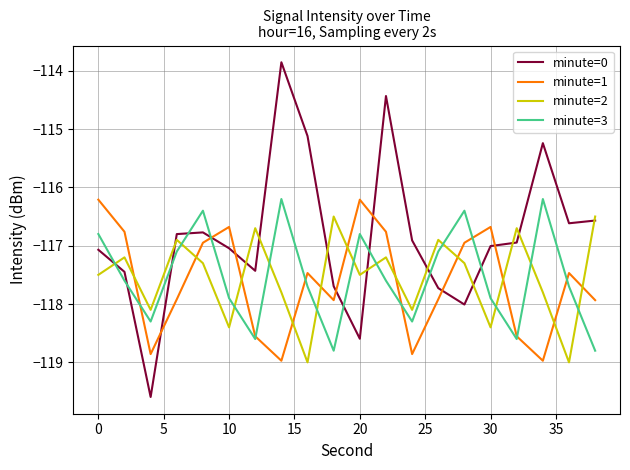

How many intersections are there between minute=2 and minute=1?

11